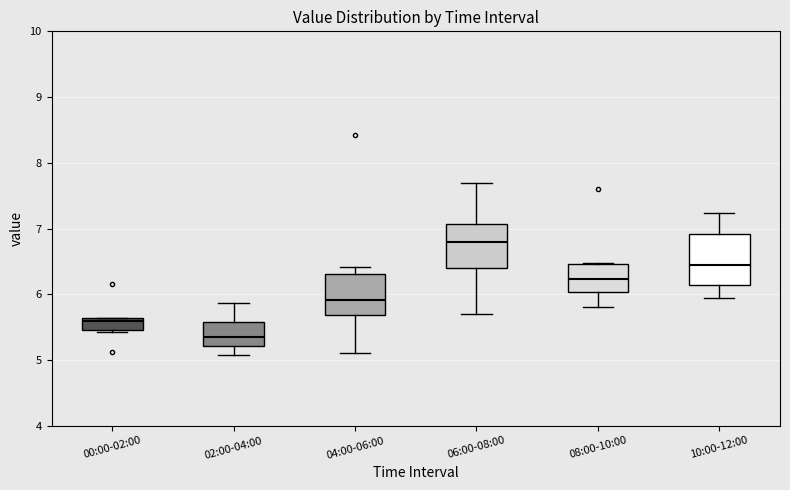

Which box is the tallest, from its lower edge to its upper edge?

10:00-12:00